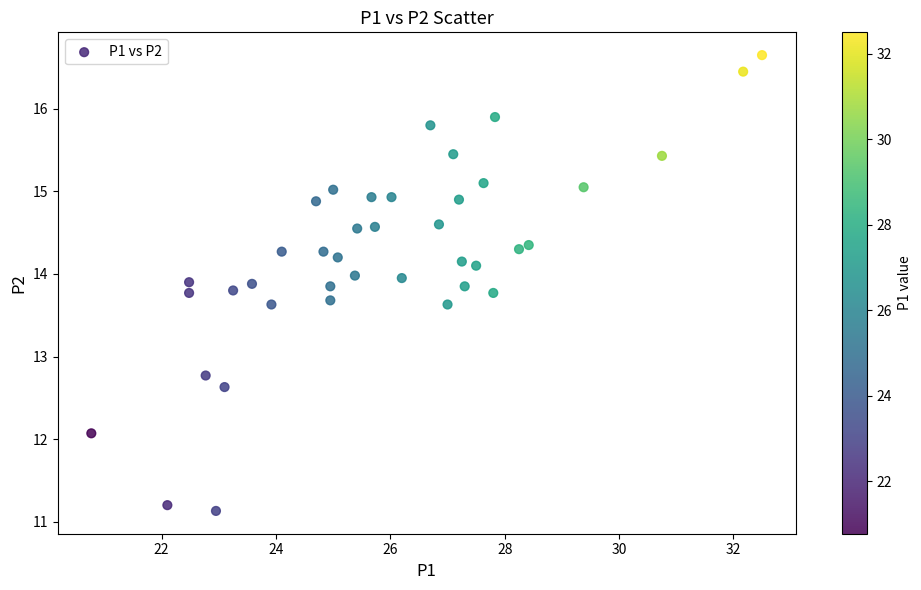

What is the range of Y values (max minus min)?

5.5